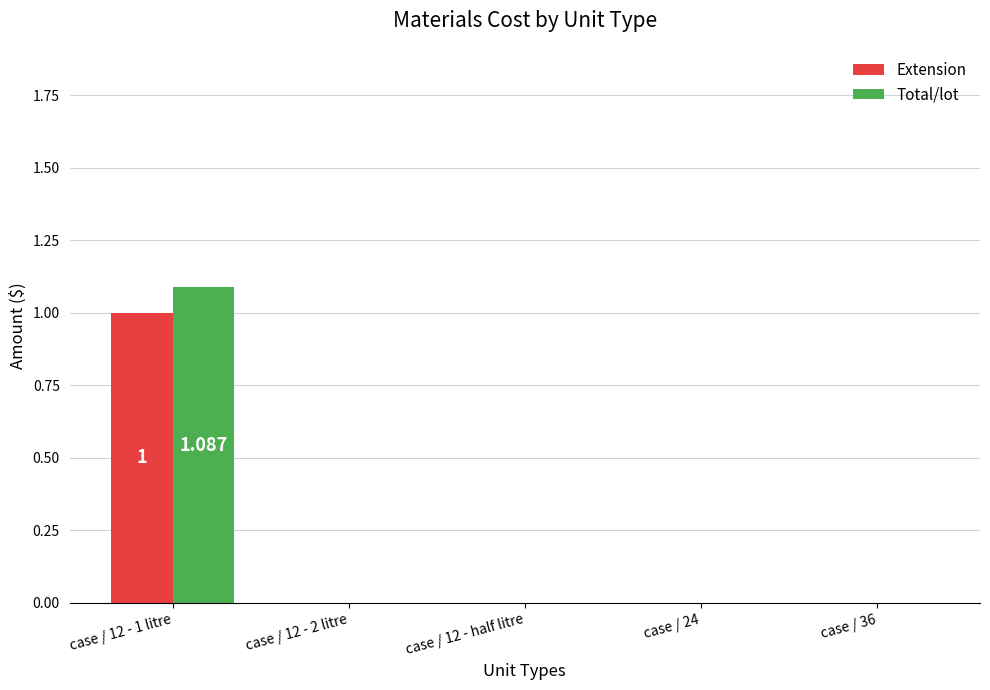

Is the value of Total/lot at case / 12 - 1 litre greater than the value of Extension at case / 12 - half litre?

Yes